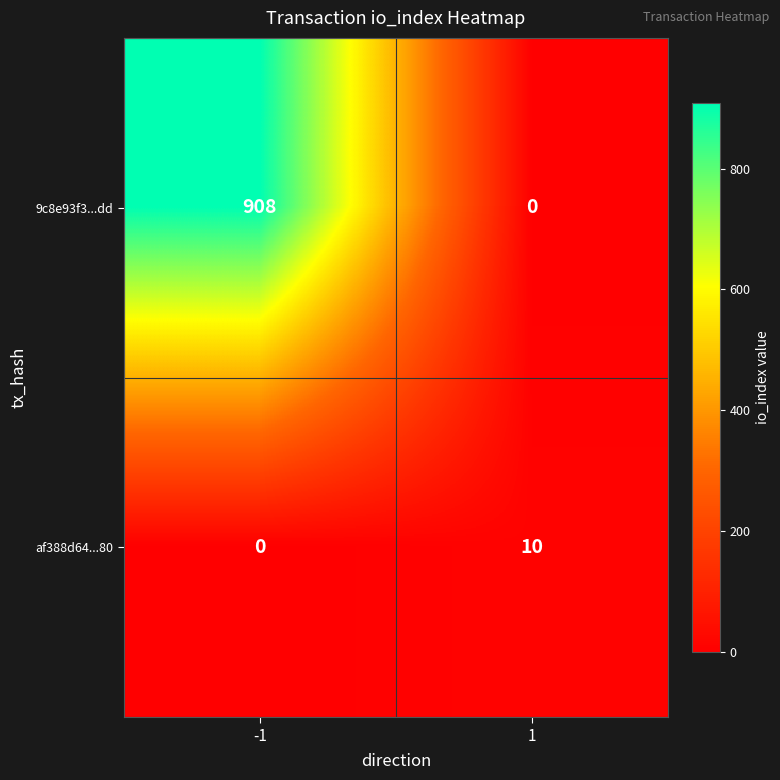

Rank the series at 1 from highest to lowest value.

af388d64...80, 9c8e93f3...dd